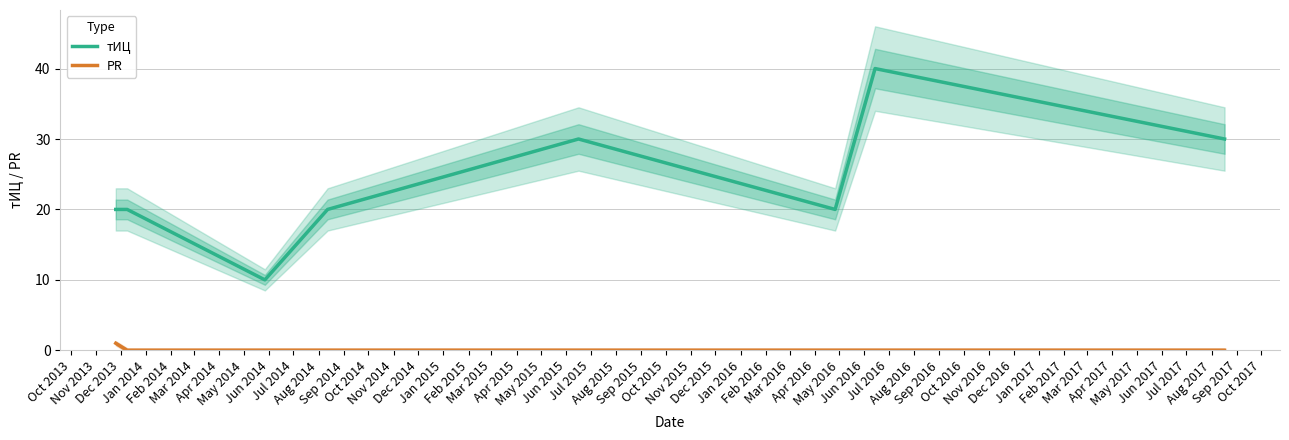

Rank the series by their maximum value, from lowest to highest.

PR, тИЦ